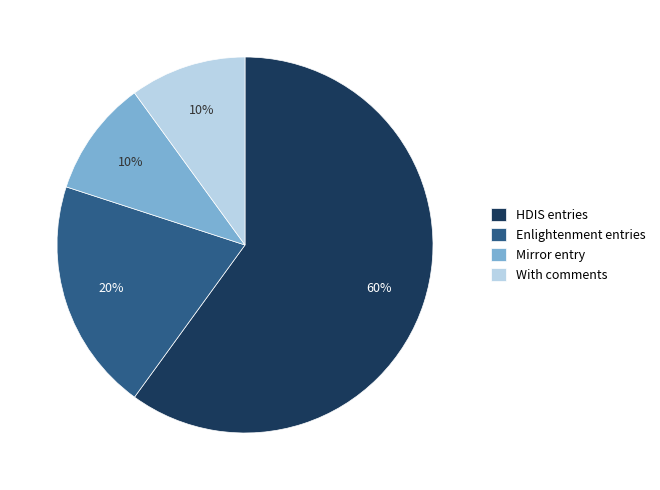

To the nearest percent, what is the average slice percentage?

25%